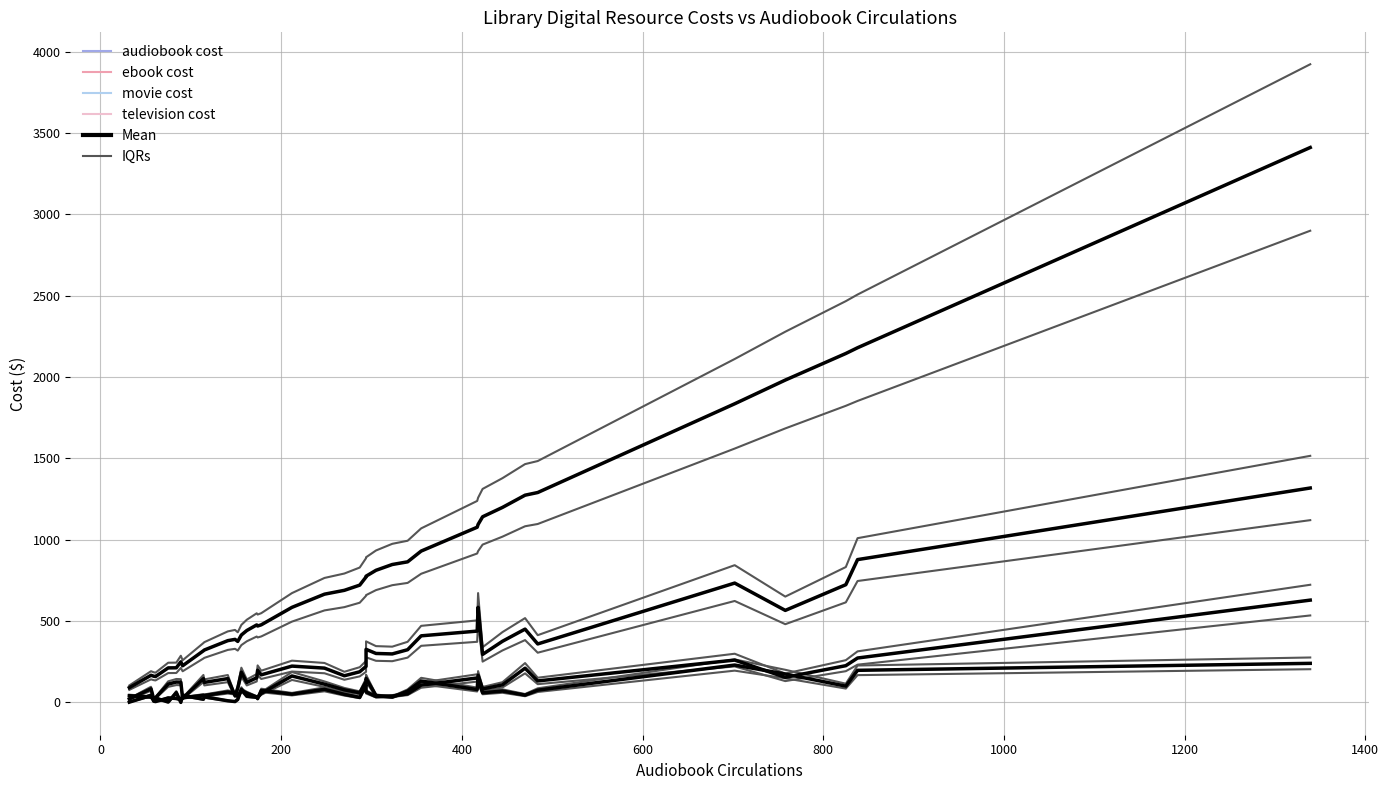

At how many categories does at least one series exceed 1865?

4